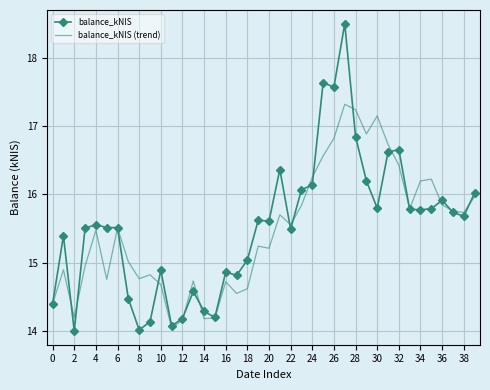

List the series in order of their peak value, lowest first.

balance_kNIS (trend), balance_kNIS